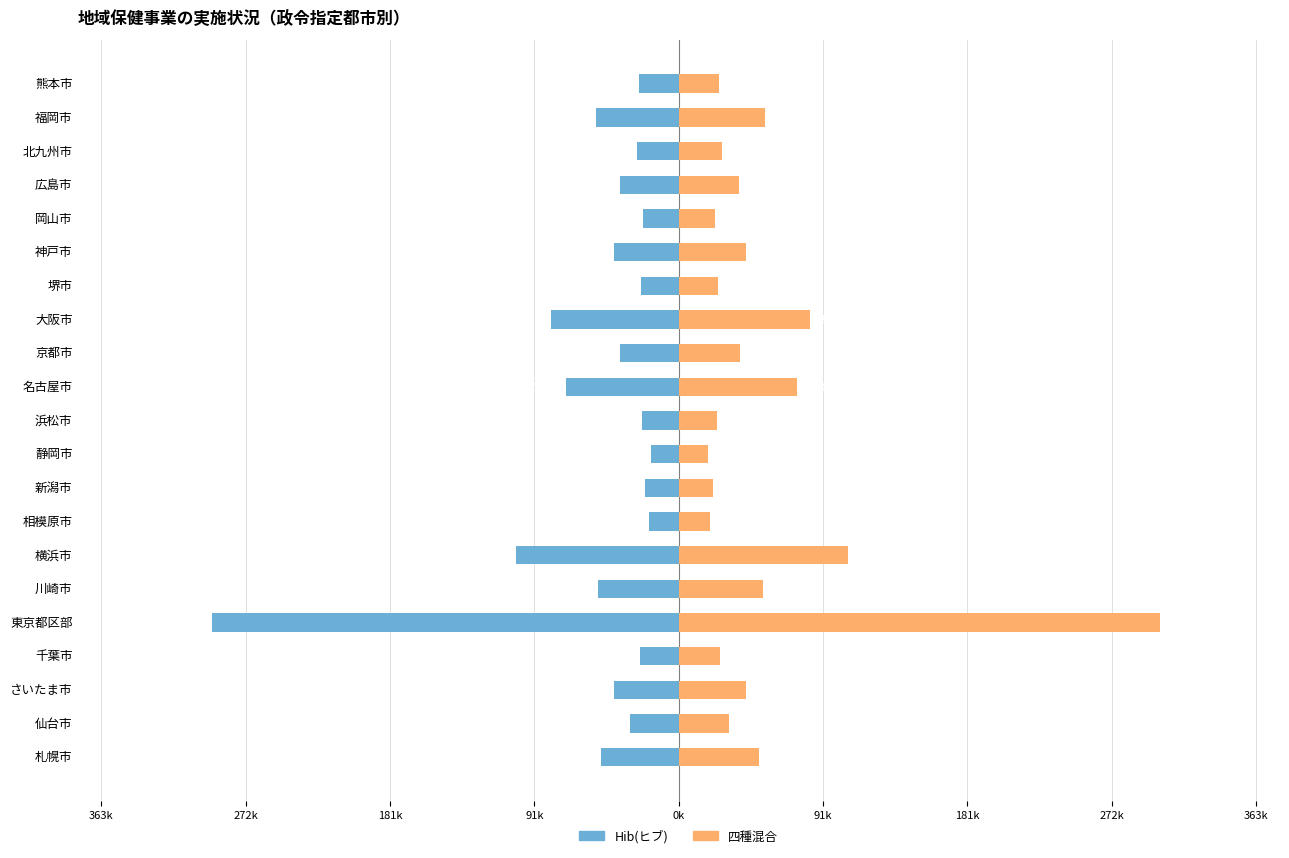

What is the spread (max minus min) of values at 千葉市?

50861